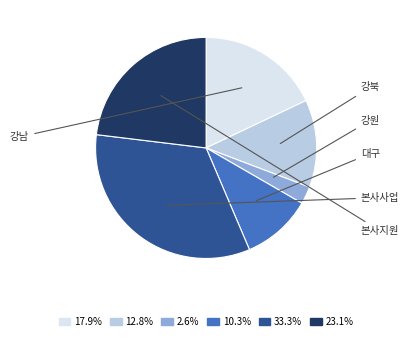

Is there any slice that represents more than half of the pie?

No